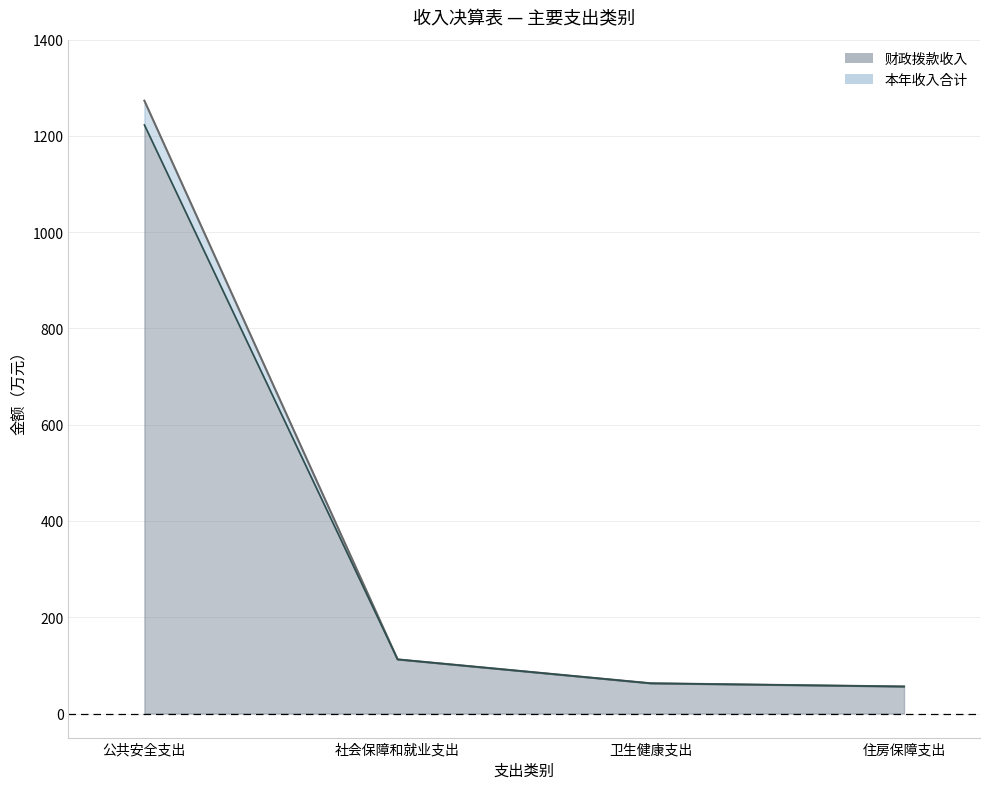

True or false: 本年收入合计_线 has more than 2 points higher than both neighbors.

False